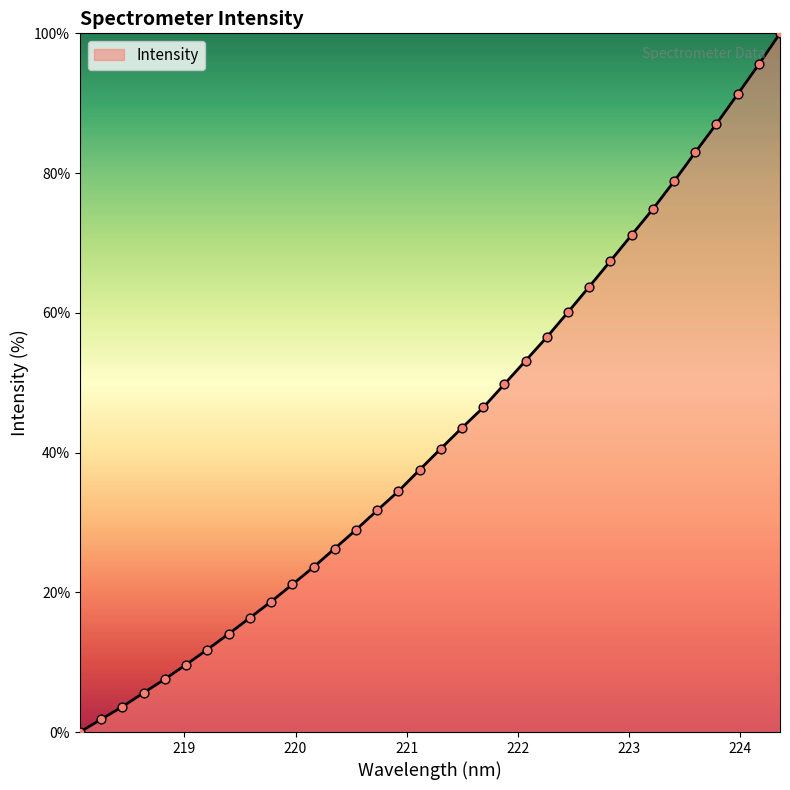

What is the greatest value displayed?

100.0